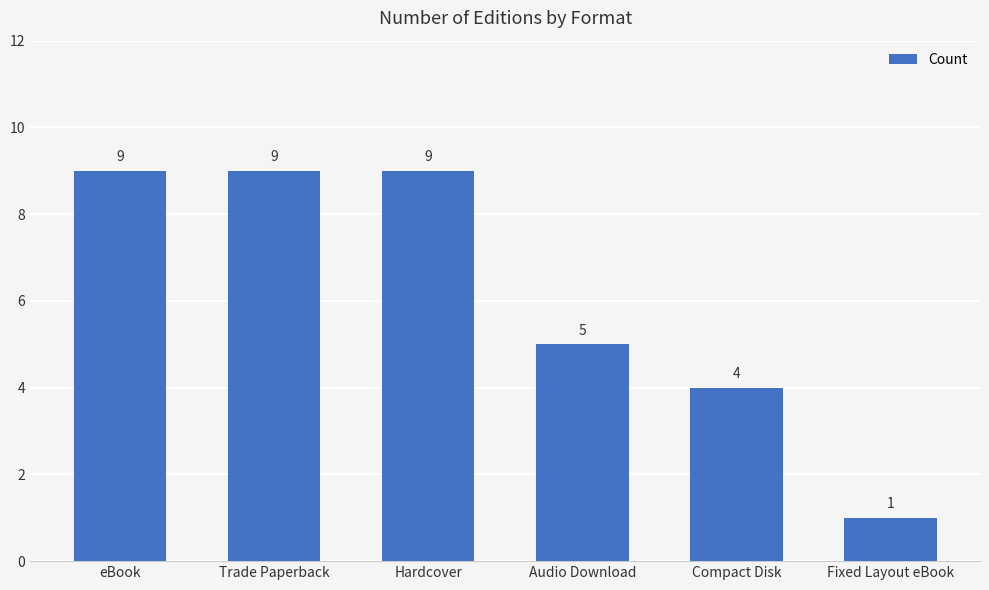

What is the difference between the maximum and second lowest values?

5